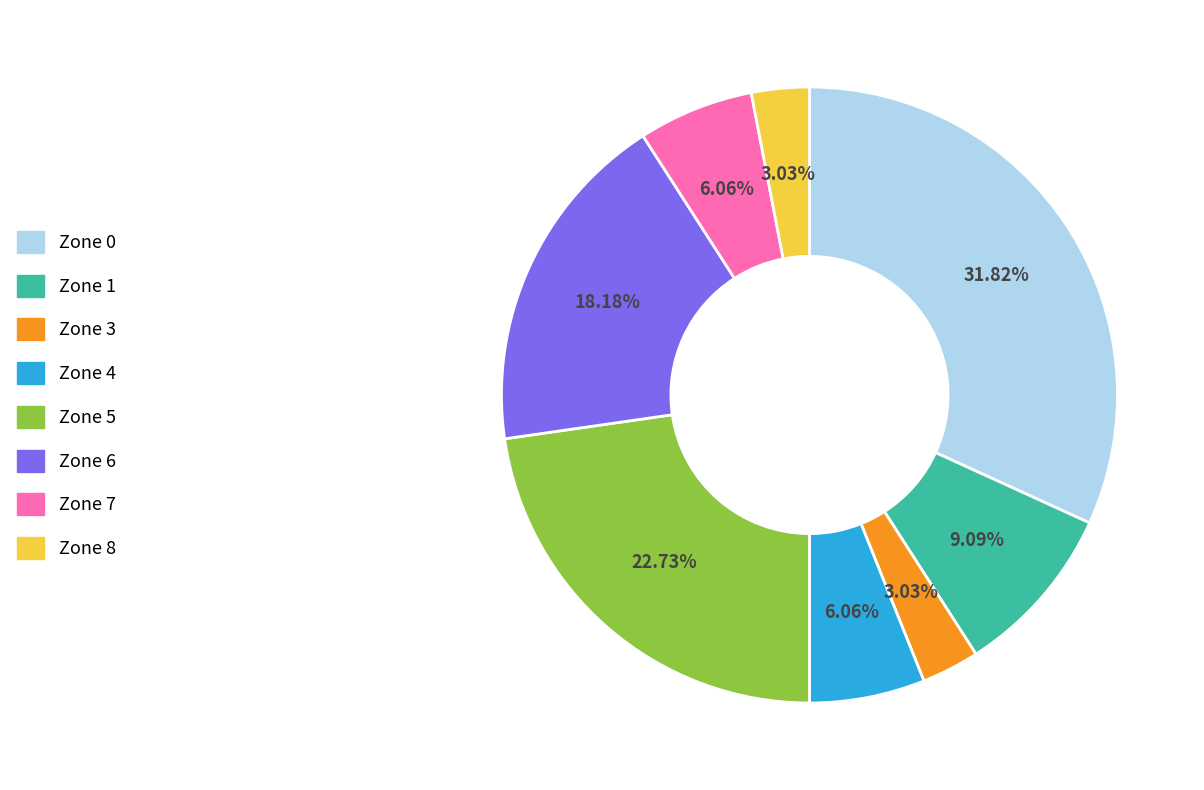

Which has a higher value, Zone 5 or Zone 3?

Zone 5